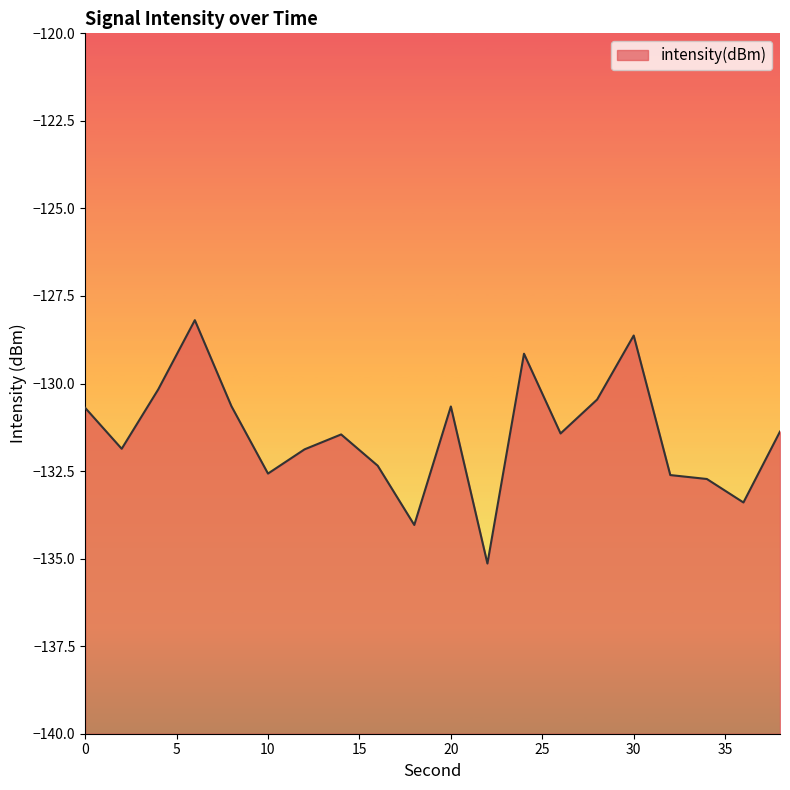

What is the difference between the second highest and minimum values?

6.5